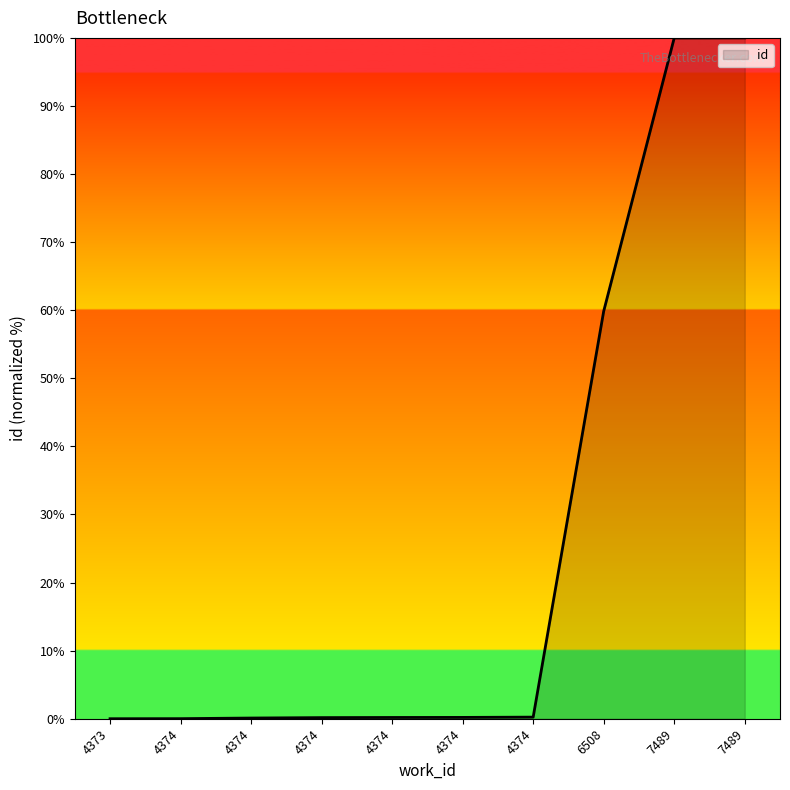

What is the sum of the values at 4374 and 7489?

100.2